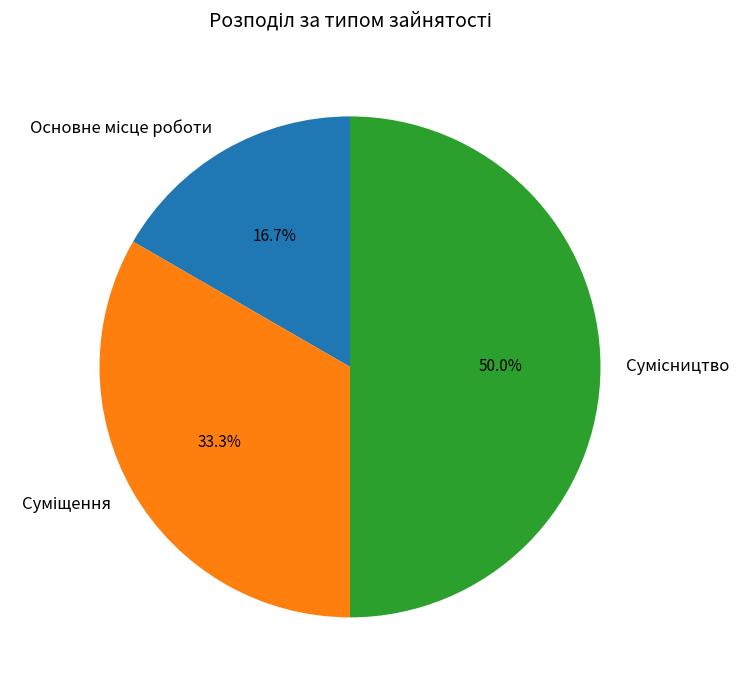

How many segments does this pie chart have?

3